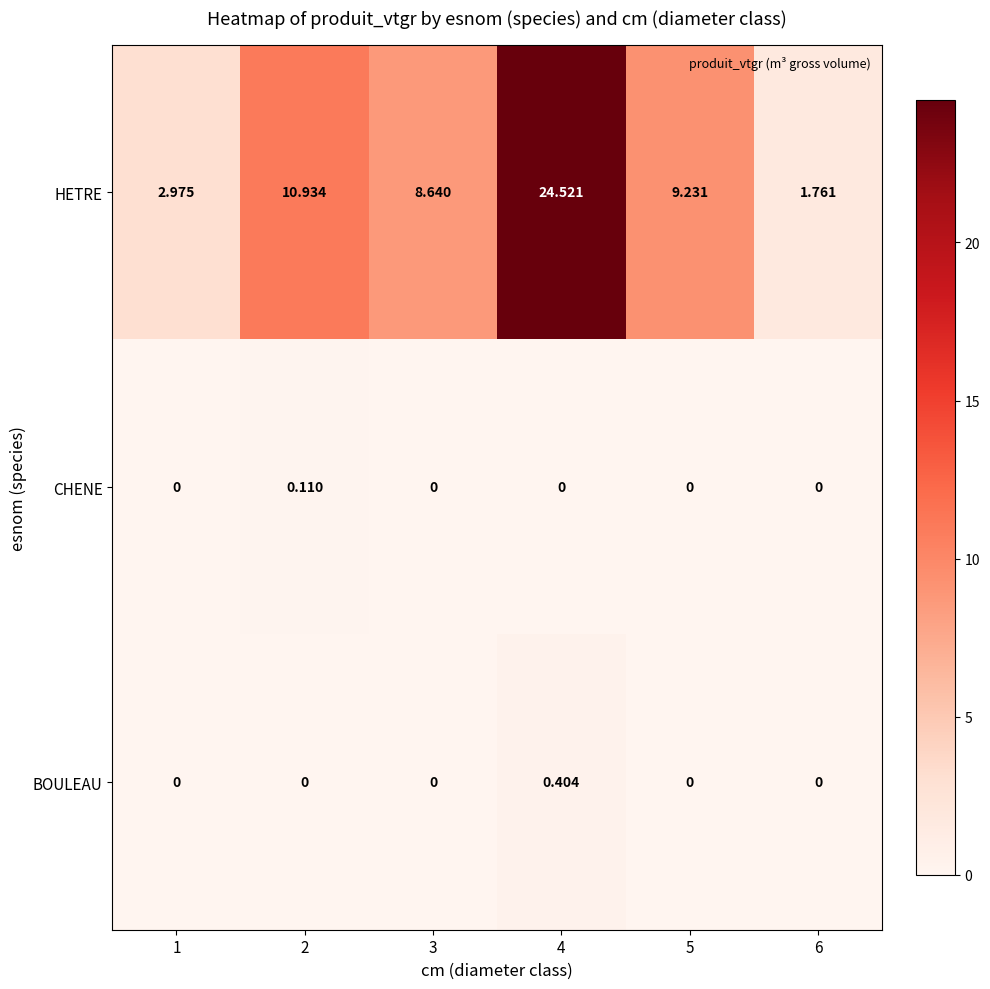

At how many categories does at least one series exceed 4?

4